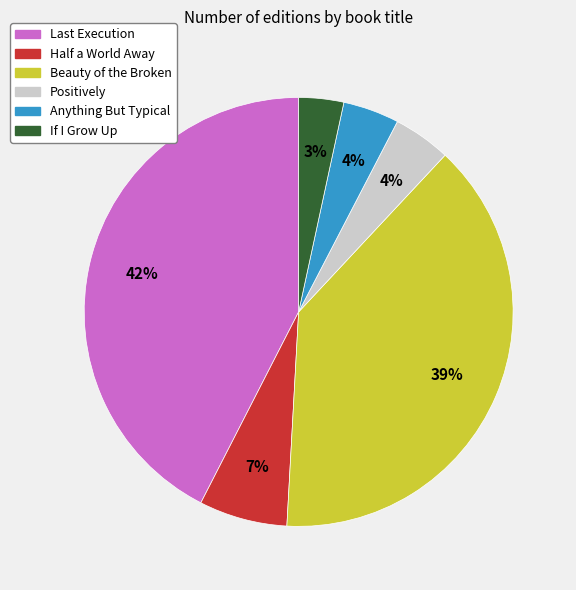

Count the number of slices in the pie.

6